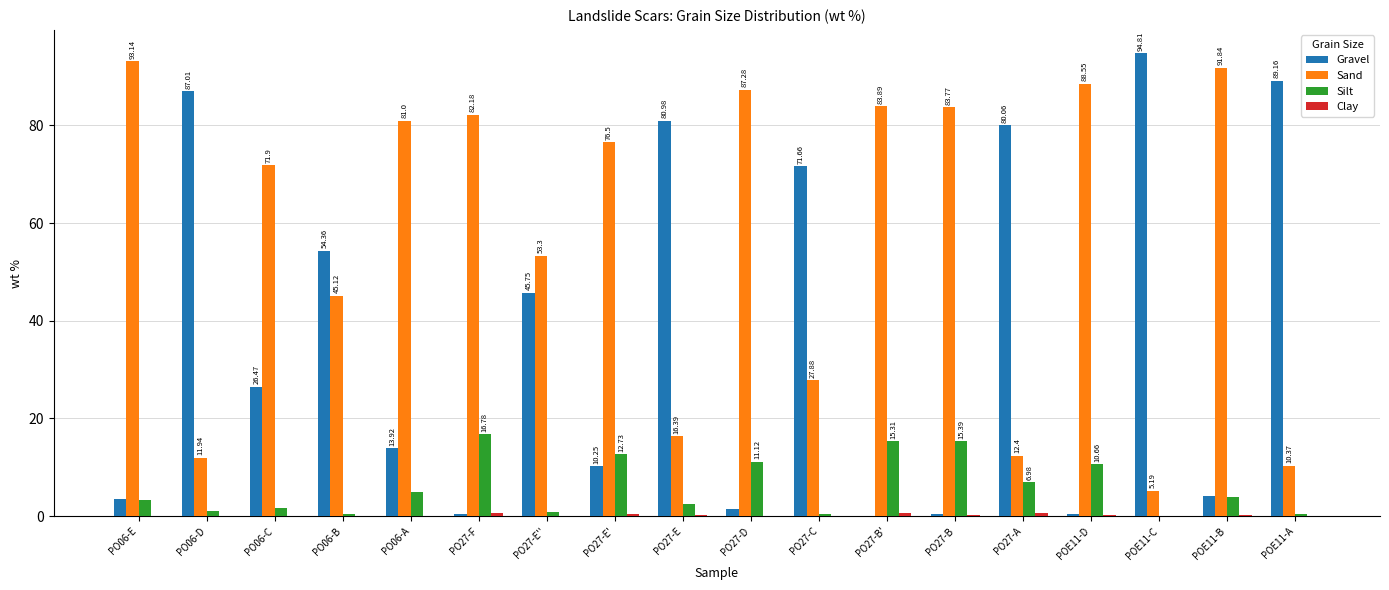

What is the sum of all Silt values?

108.4